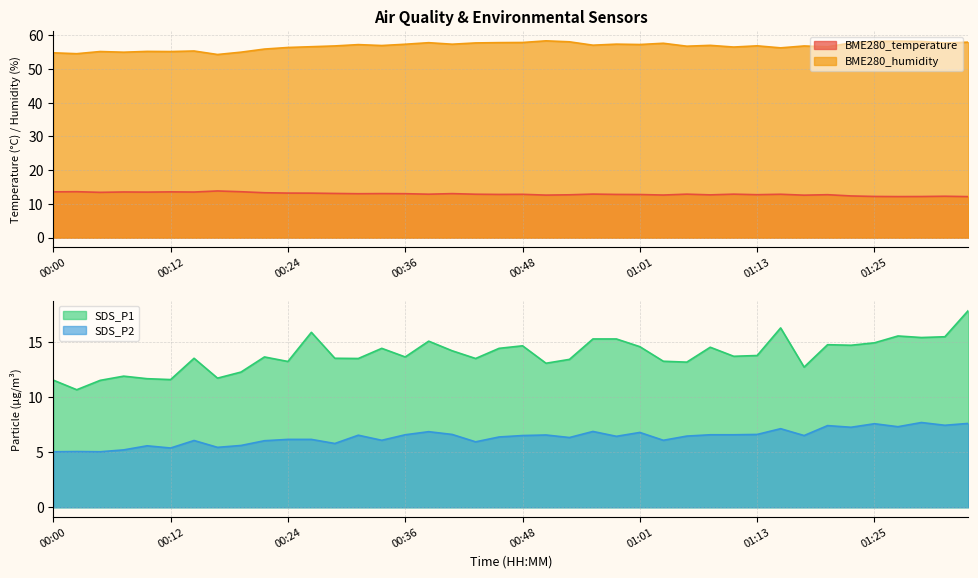

True or false: SDS_P2 and BME280_humidity cross at least once.

False